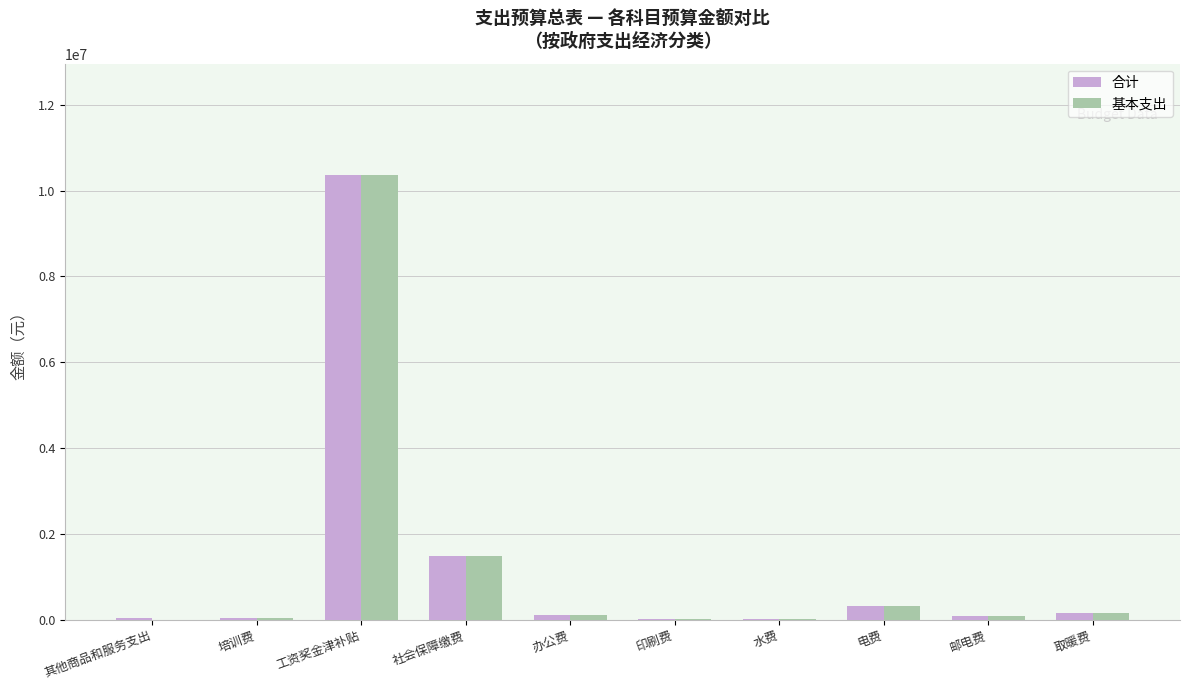

The 基本支出 series shows 306000.0 at 电费. True or false?

True